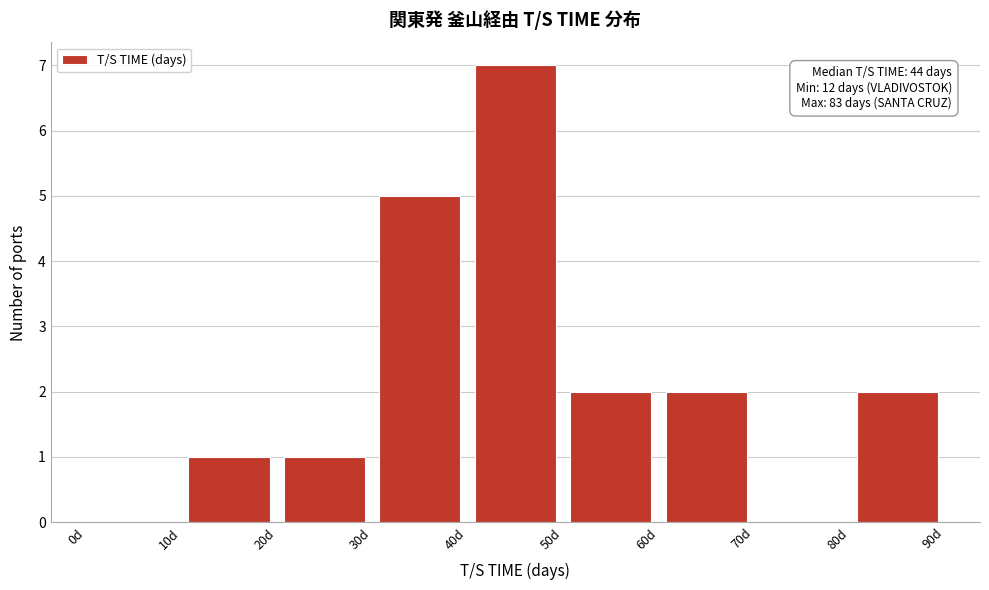

Over which range of the x-axis is the bar tallest?

40 to 50